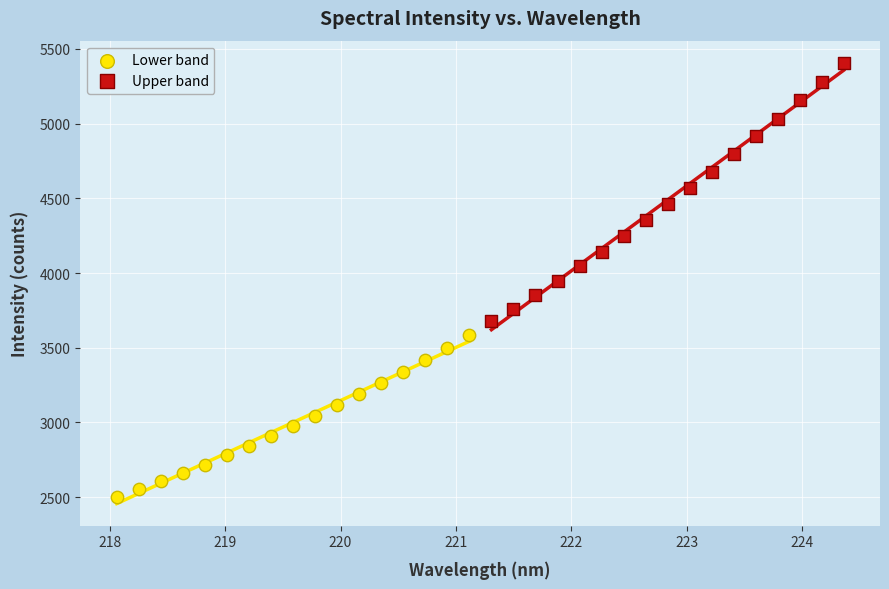

Which series contains the lowest Y value?

Lower band